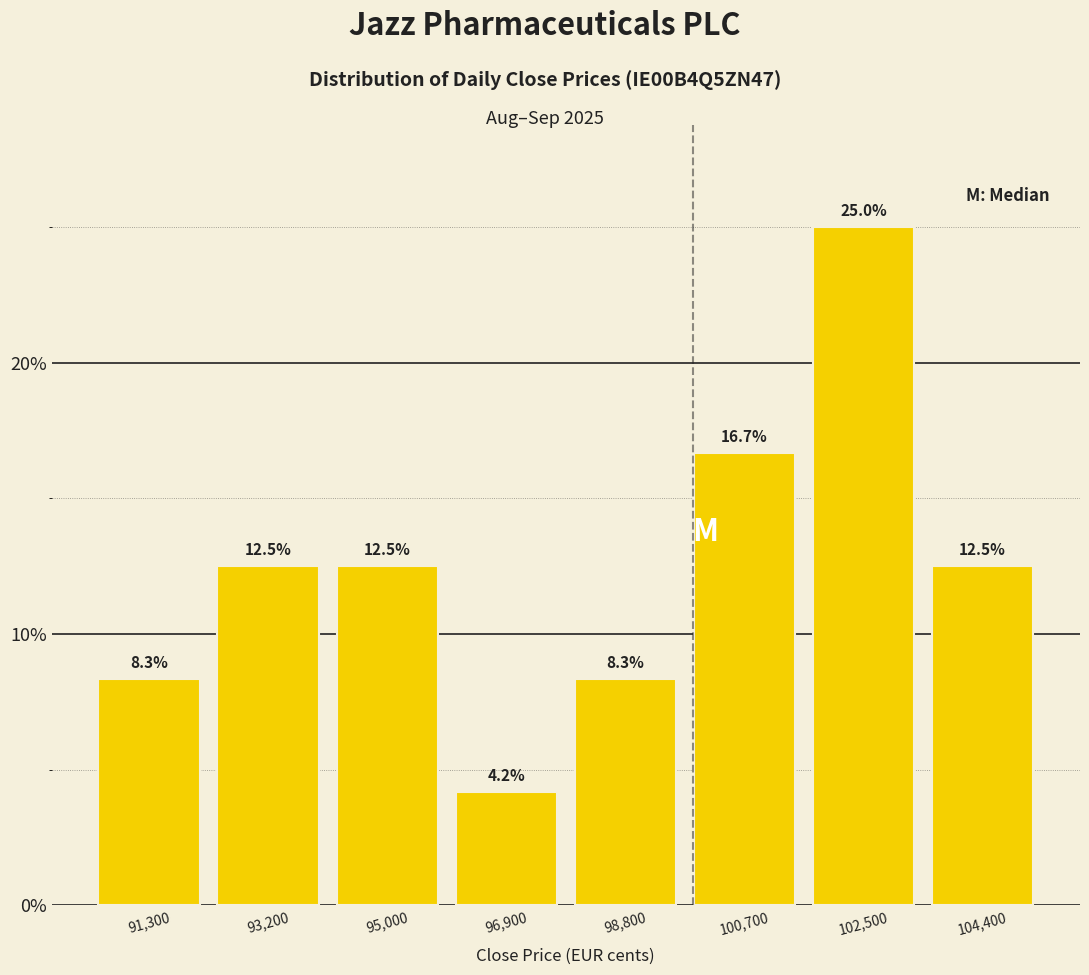

Which range on the x-axis has the tallest bar?

101600 to 103400